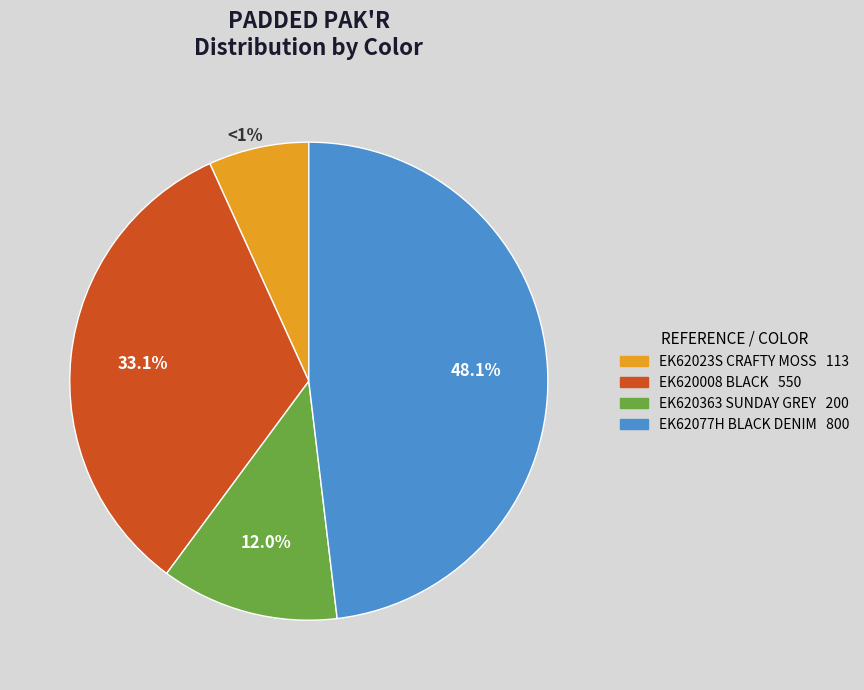

Which category has the smallest portion of the pie?

EK62023S
CRAFTY MOSS